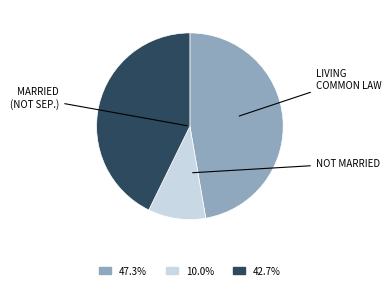

Does any single category account for the majority?

No